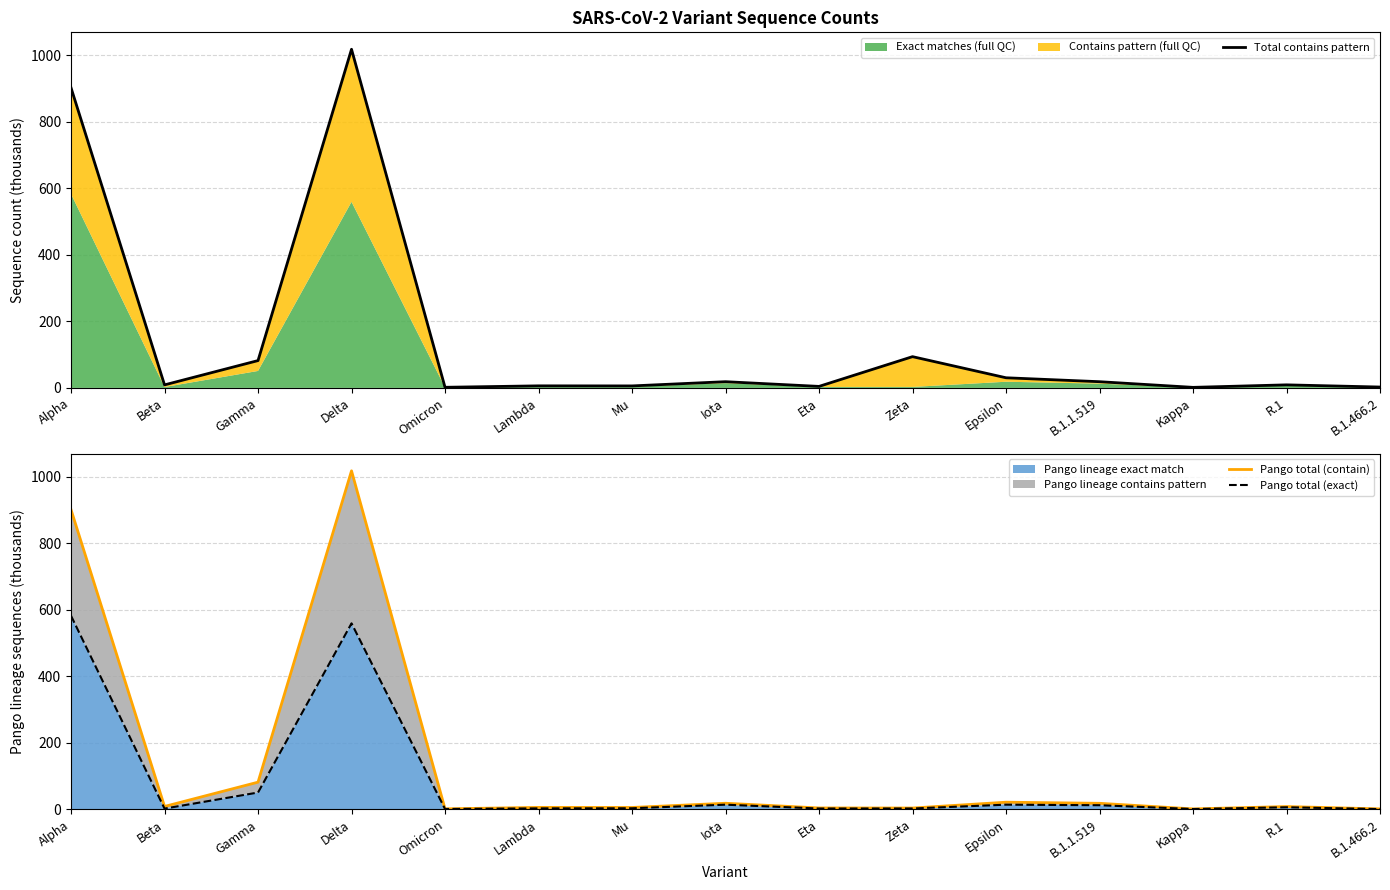

At which category is the sum across all series the highest?

Delta